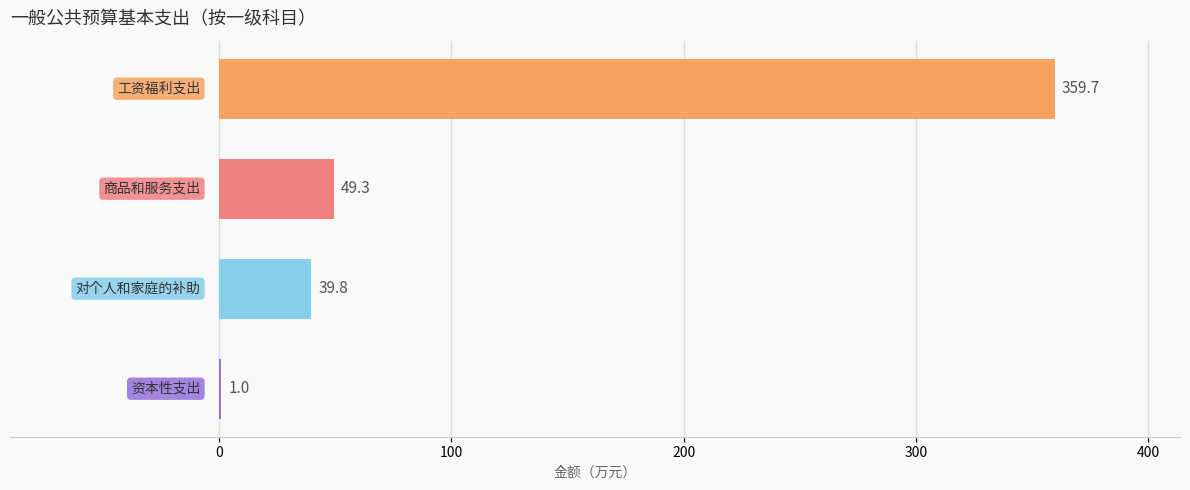

What is the sum of all values?

449.8